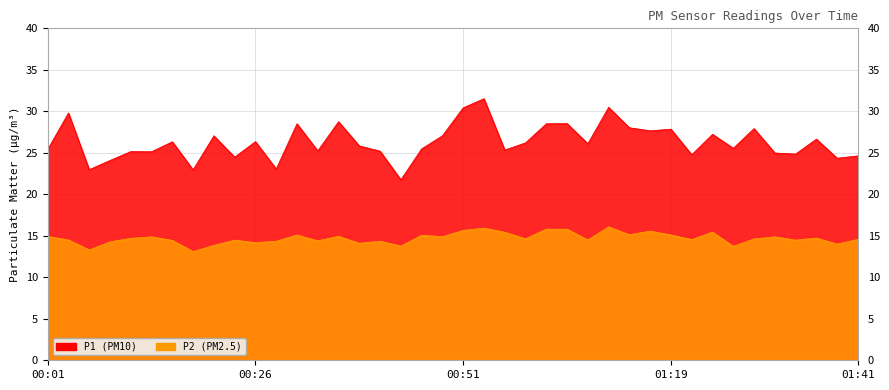

List the series in order of their peak value, lowest first.

P2, P1